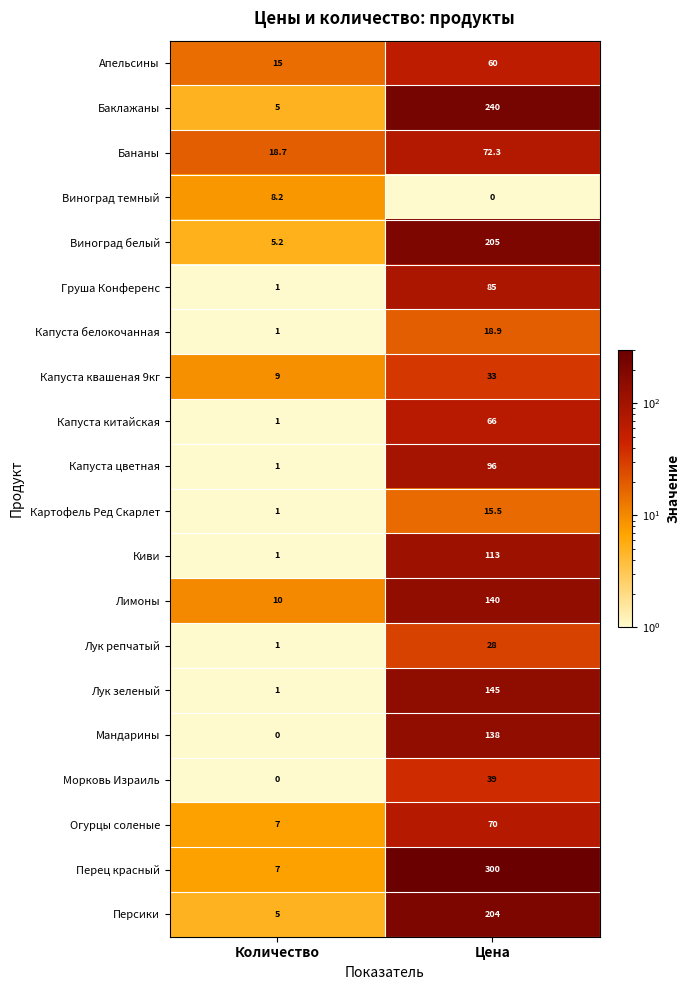

The value of Лук репчатый at Количество is 1.7. True or false?

False